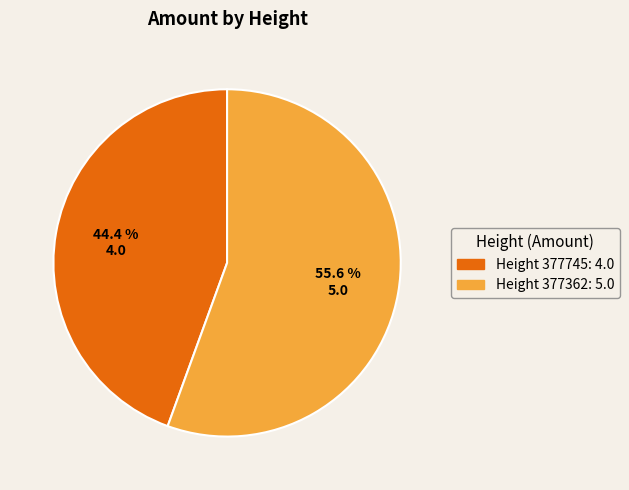

Is there any slice that represents more than half of the pie?

Yes